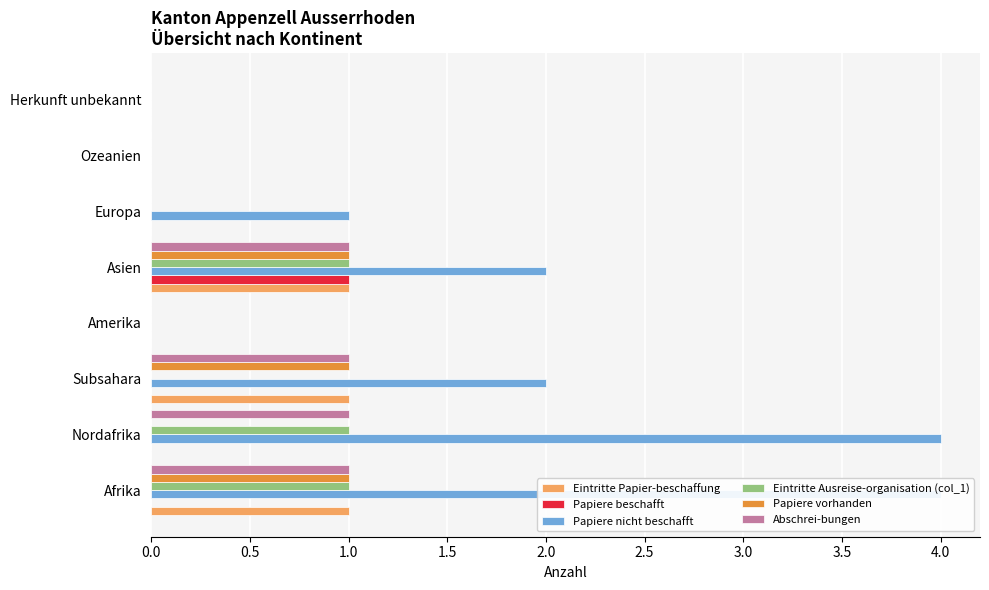

How many groups of bars are there?

8